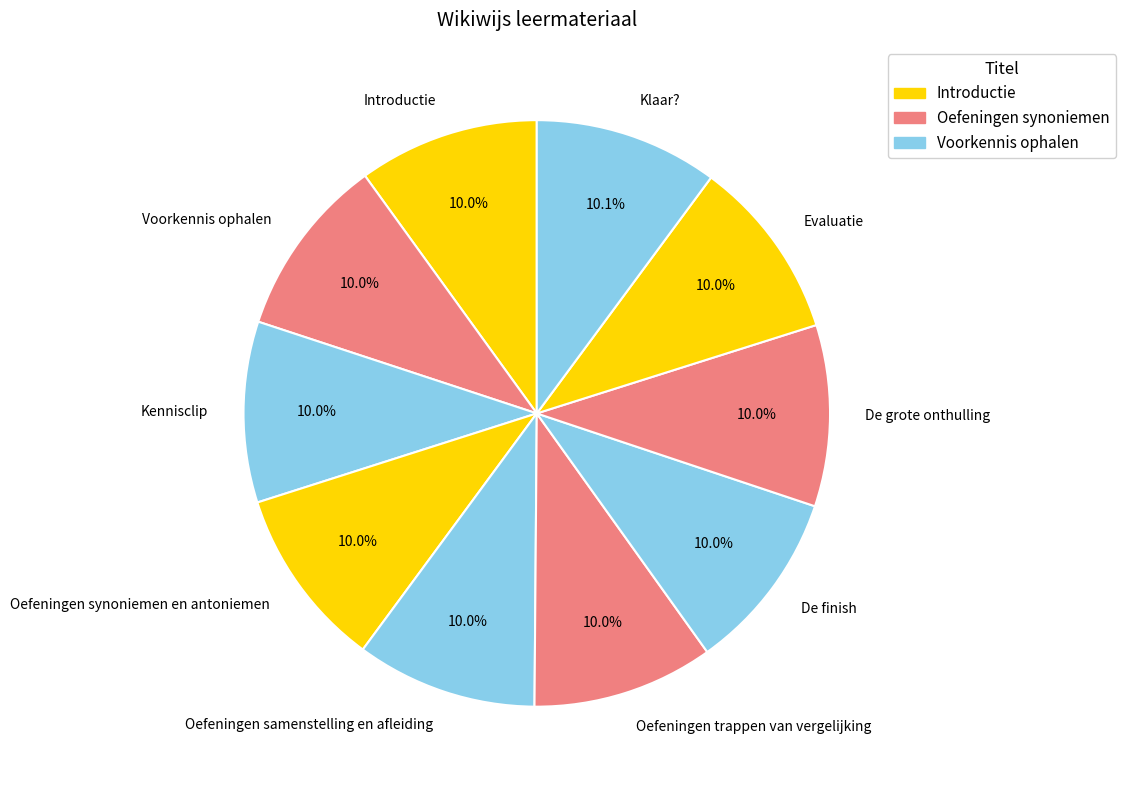

Does any single category account for the majority?

No